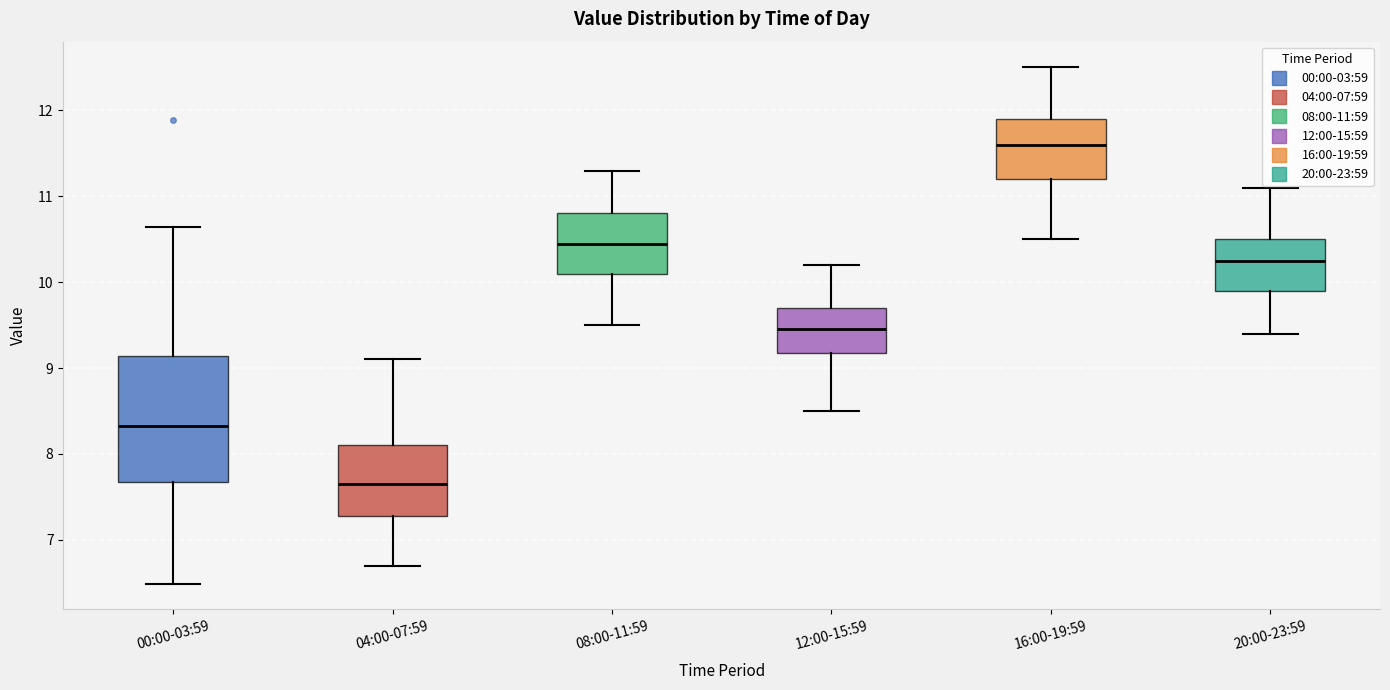

Which box has the lowest median line?

04:00-07:59